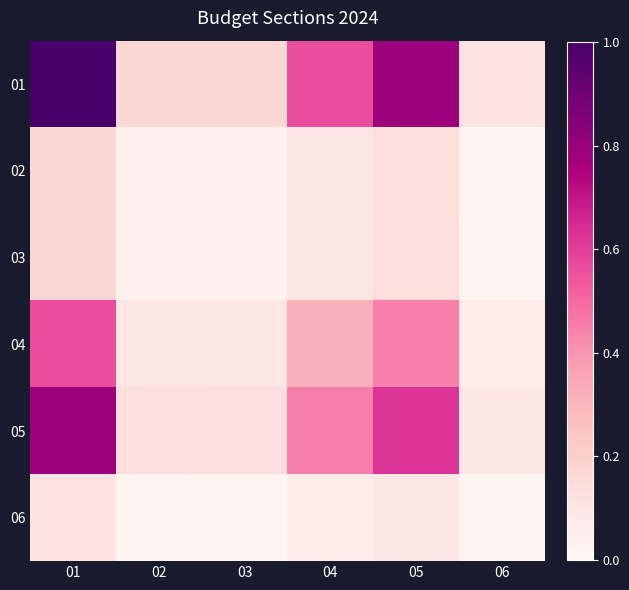

At how many categories does at least one series exceed 0?

6